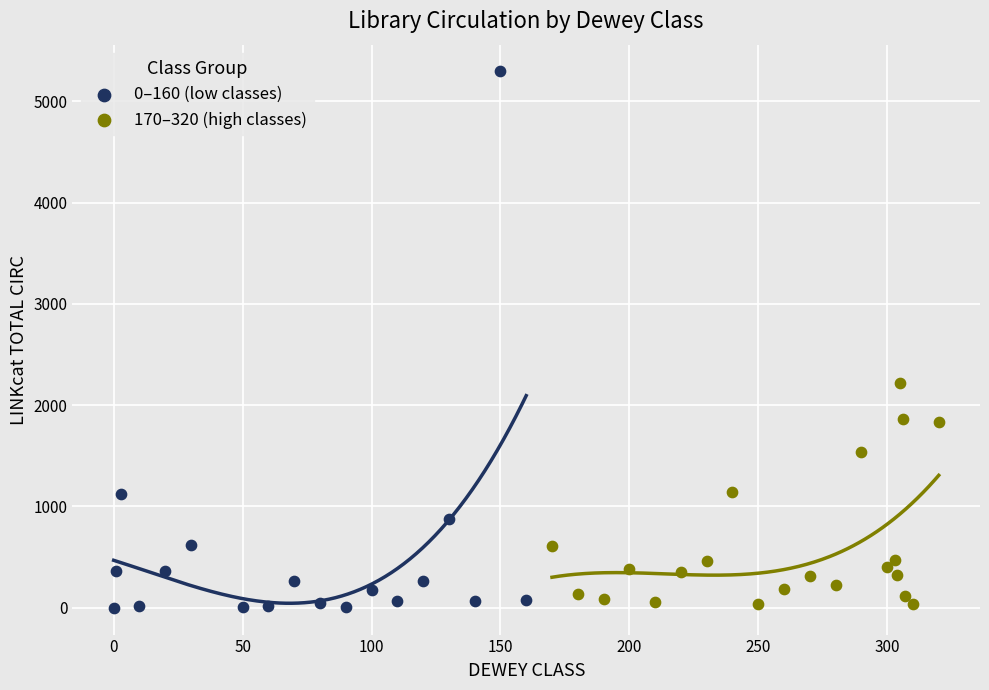

Which series reaches the maximum Y coordinate?

0–160 (low classes)